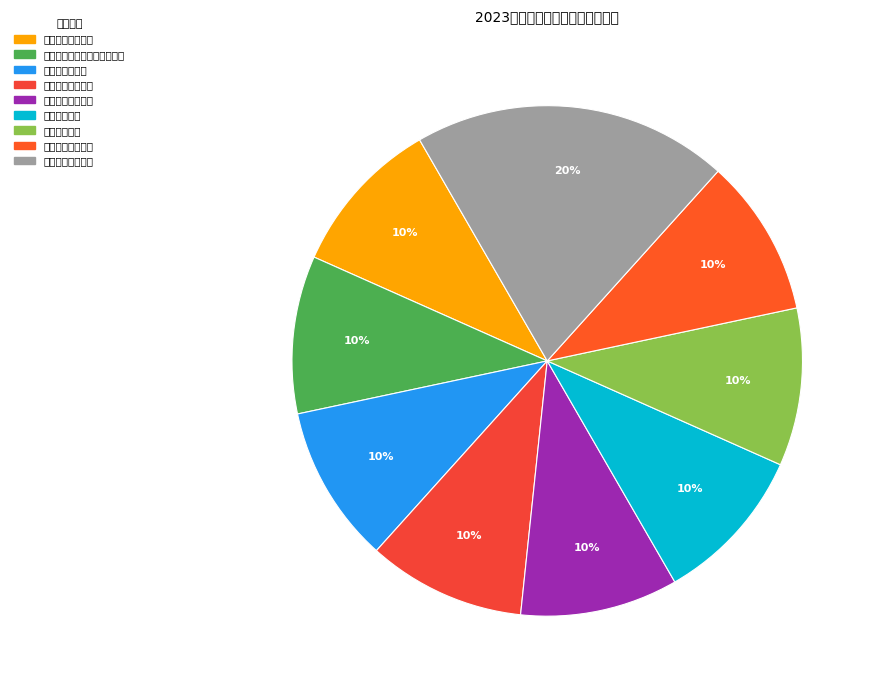

Which category has the biggest portion of the pie?

资金持续支付月数